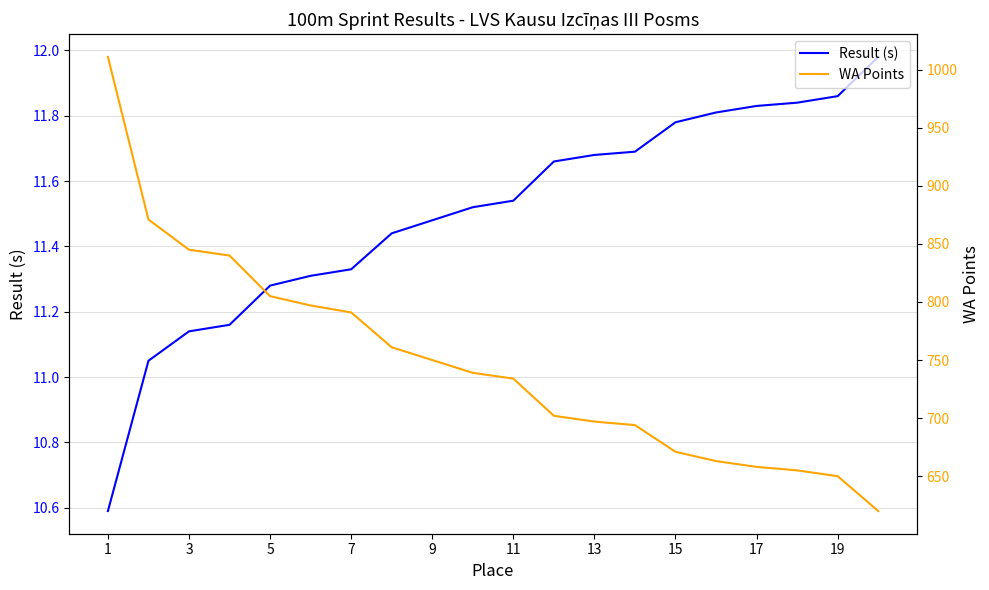

True or false: Result (s) has a value of 16.0 at 3.

False